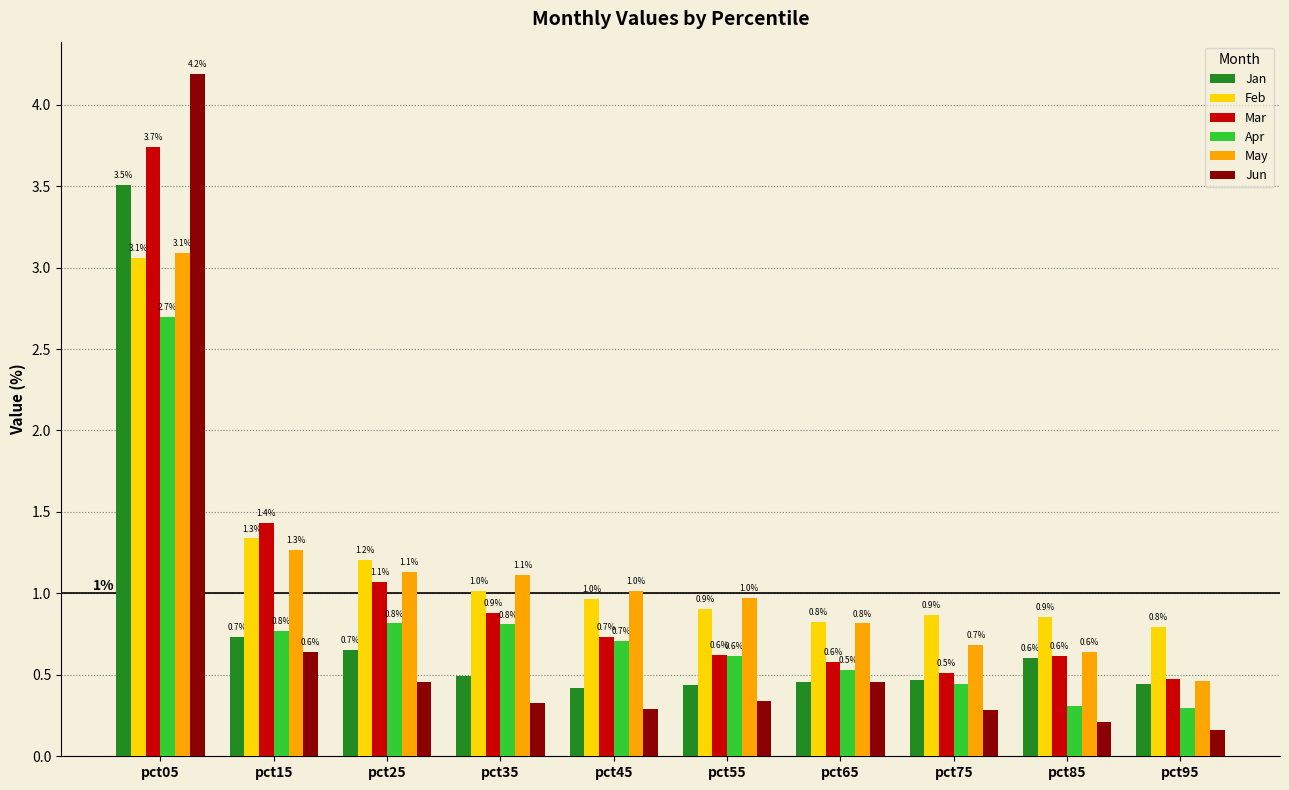

Rank the series at pct35 from lowest to highest value.

Jun, Jan, Apr, Mar, Feb, May